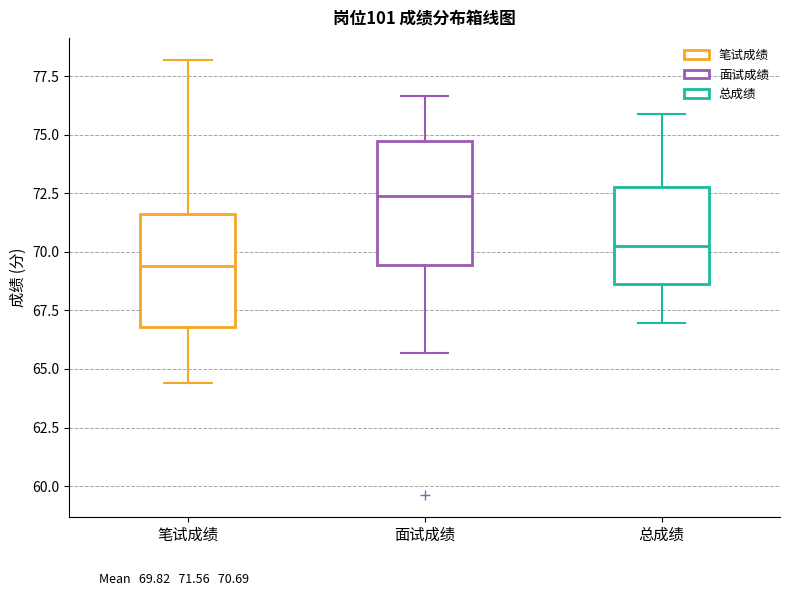

Comparing the boxes themselves (not the whiskers), which one is the tallest?

面试成绩